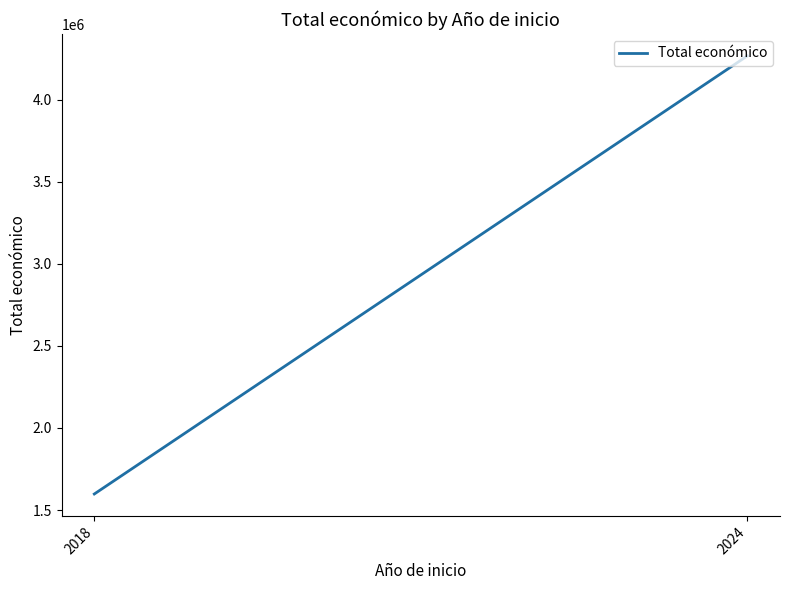

What is the minimum value shown in the chart?

1597786